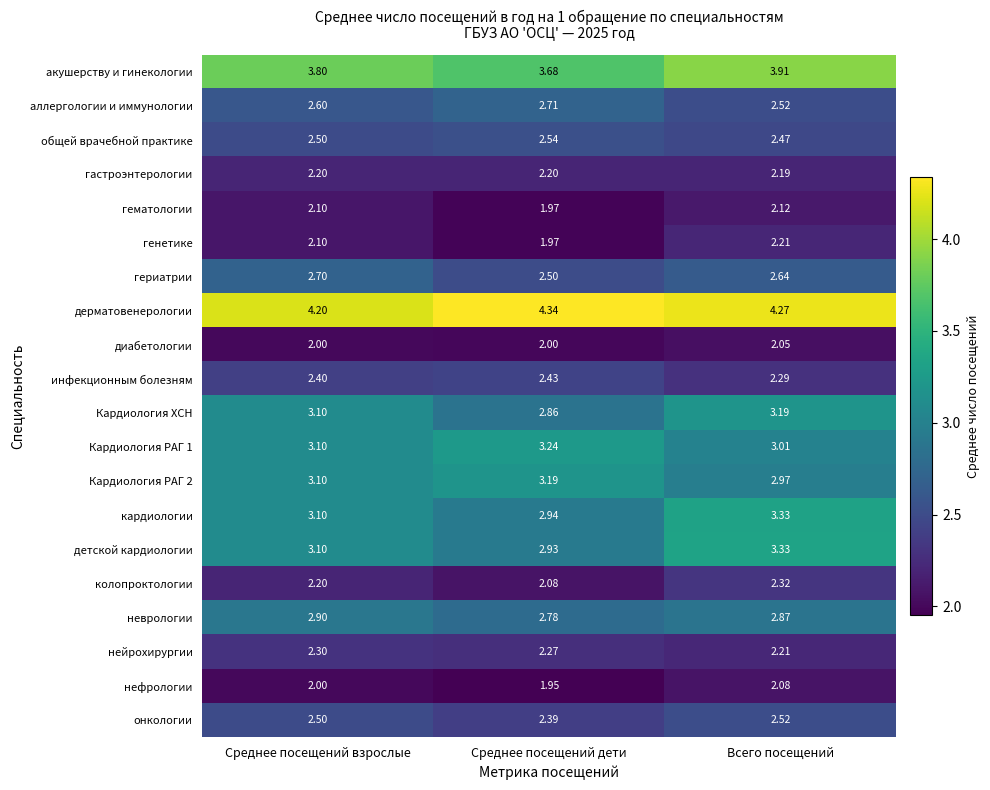

At which category does the chart reach its minimum across all series?

Среднее посещений дети